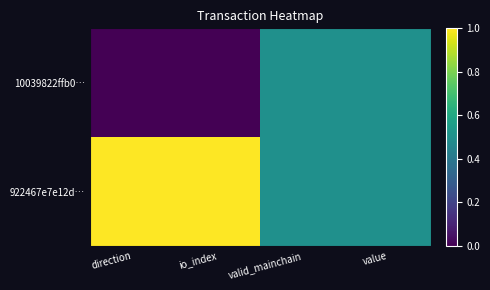

What is the total value across all series at valid_mainchain?

1.0